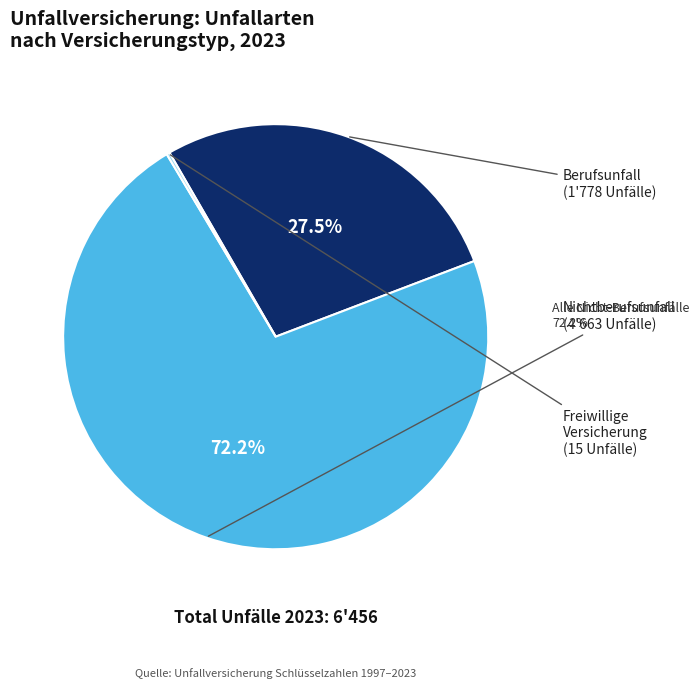

Approximately how many times larger is the value at Nichtberufsunfall compared to Berufsunfall?

2.6